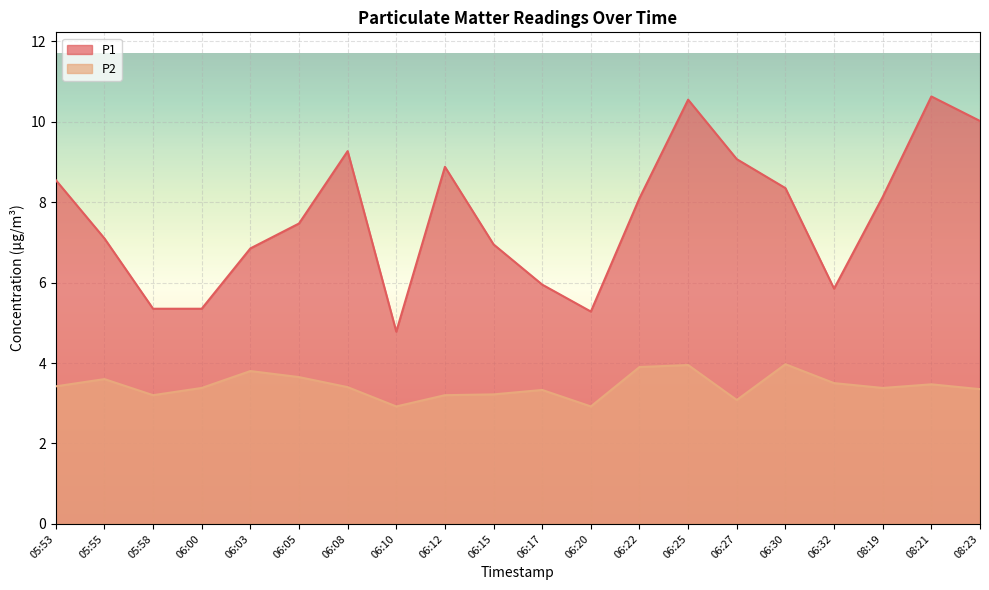

What is the label of the 12th point from the right?

06:12